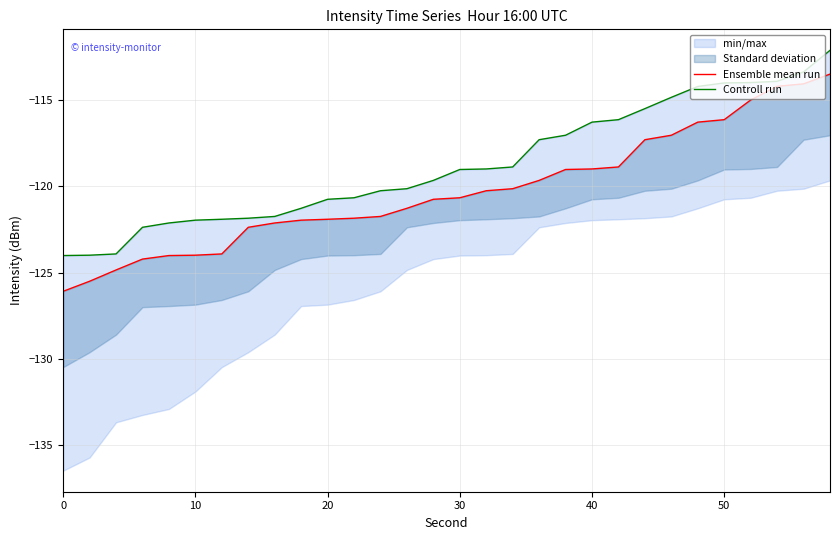

What is the sum of all Ensemble mean run values?

-3607.7